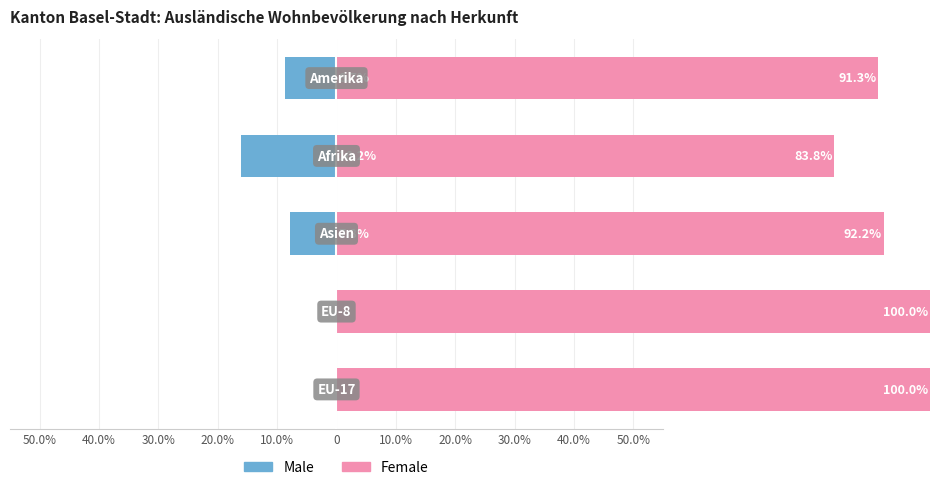

How many groups of bars are there?

5